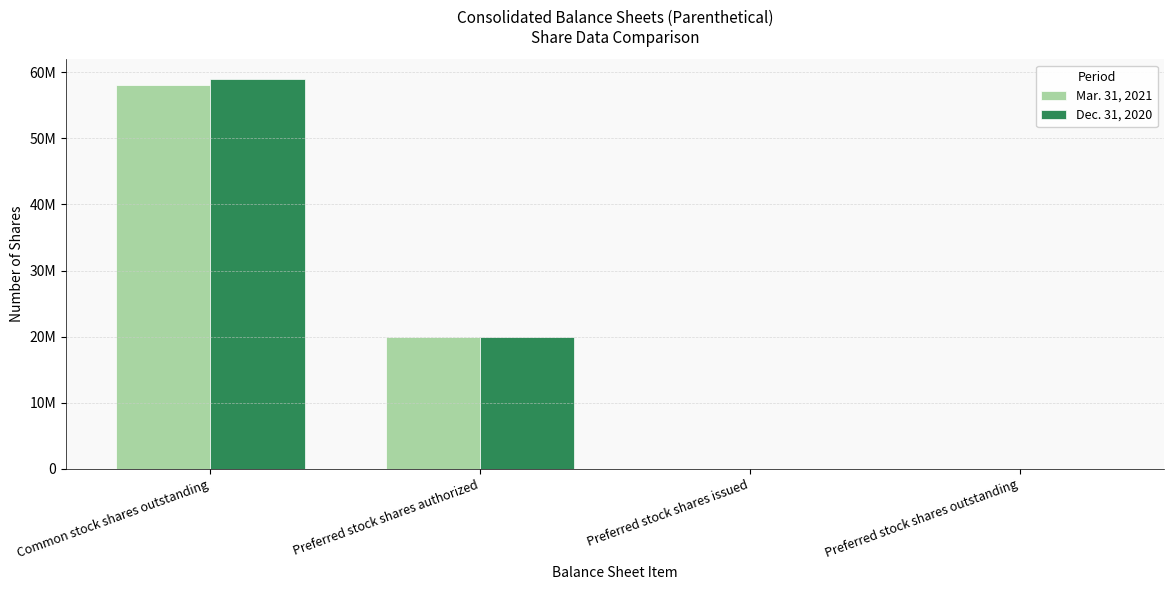

What are all the series names shown in the legend?

Mar. 31, 2021, Dec. 31, 2020